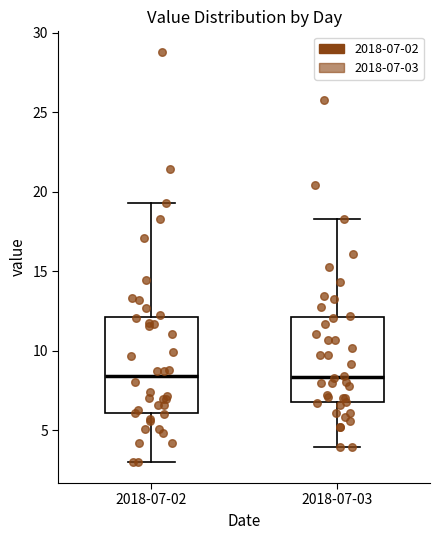

Reading left to right, transcribe this box plot: for each box, give where its median line is, the range the box spans, and where its two whiskers end, as read against the y-axis. The values are not printed on the chart, so give them approximately, as read against the axis.

2018-07-02: median 8.5, box 6.0 to 12.0, whiskers 3.0 to 19.5
2018-07-03: median 8.5, box 7.0 to 12.0, whiskers 4.0 to 18.5